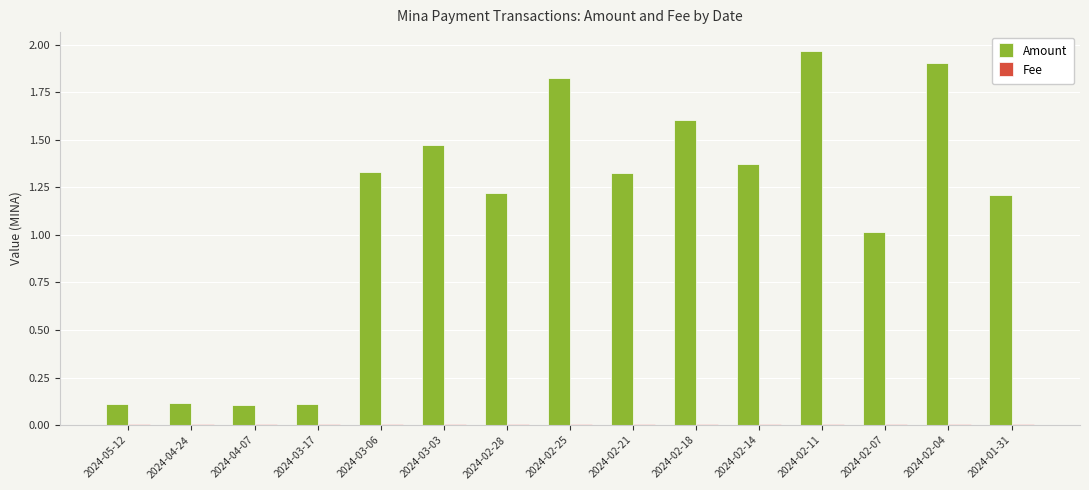

What is the sum of all Amount values?

16.7